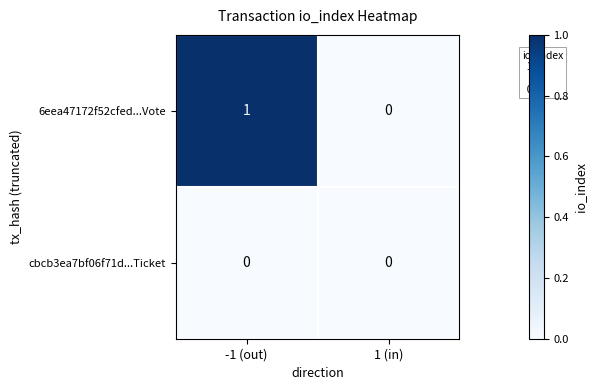

The value of 6eea47172f52cfed...Vote at -1 (out) is 1. True or false?

True